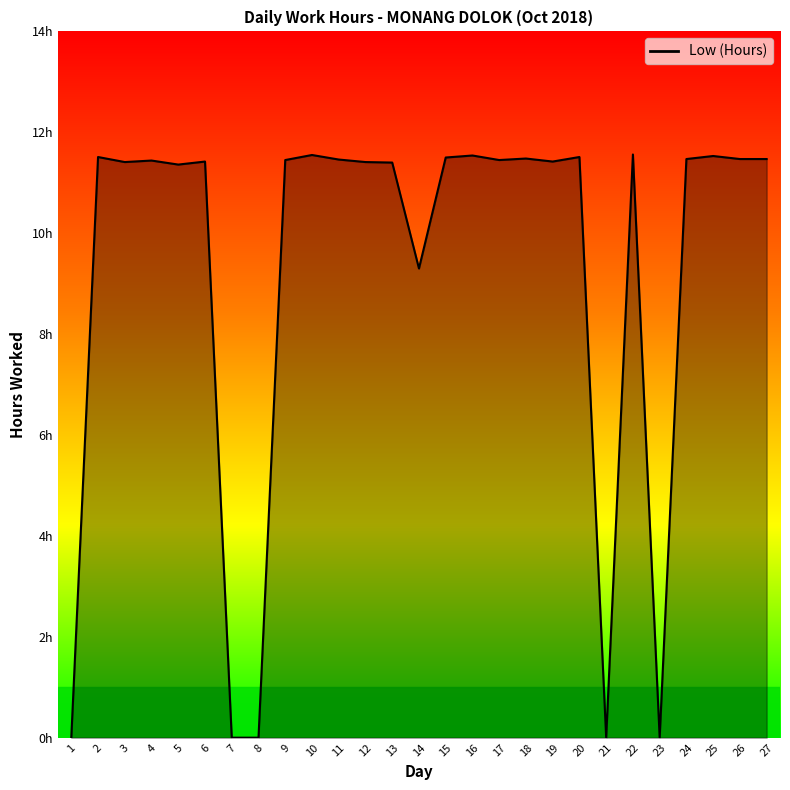

What is the difference between the second highest and second lowest values?

11.6